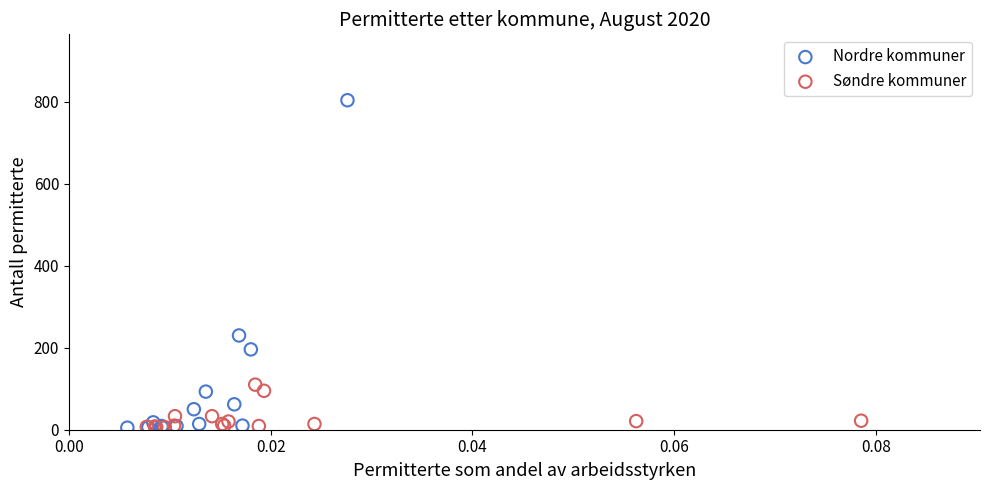

Which series reaches the maximum Y coordinate?

Nordre kommuner